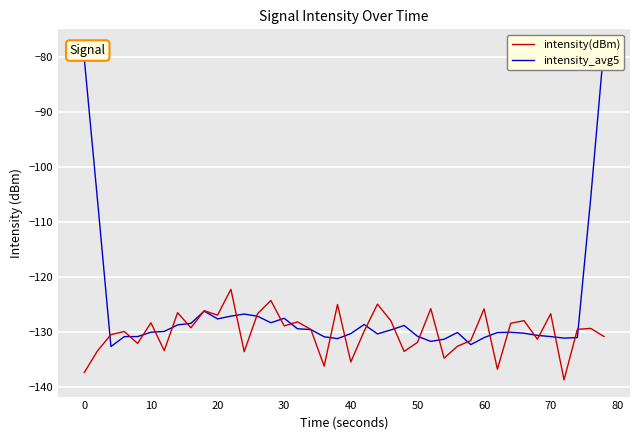

True or false: intensity_avg5 has more than 1 interior local peaks.

True